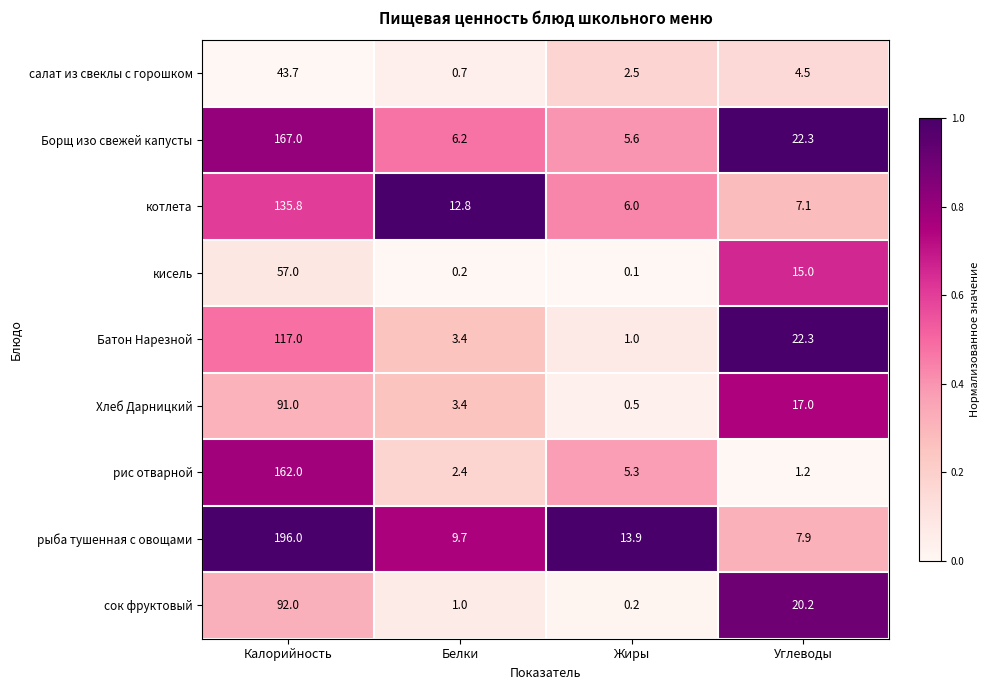

Count the number of categories in the chart.

4